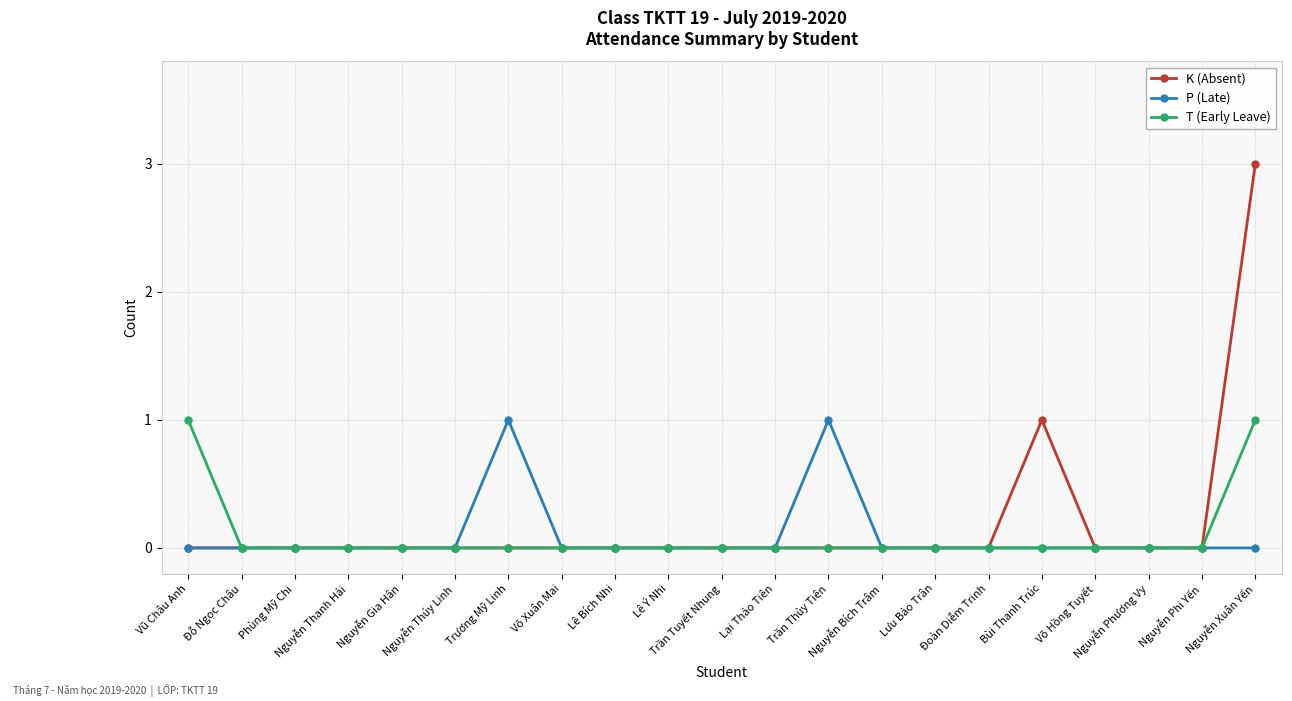

The value of K (Absent) at Đoàn Diễm Trinh is -2. True or false?

False